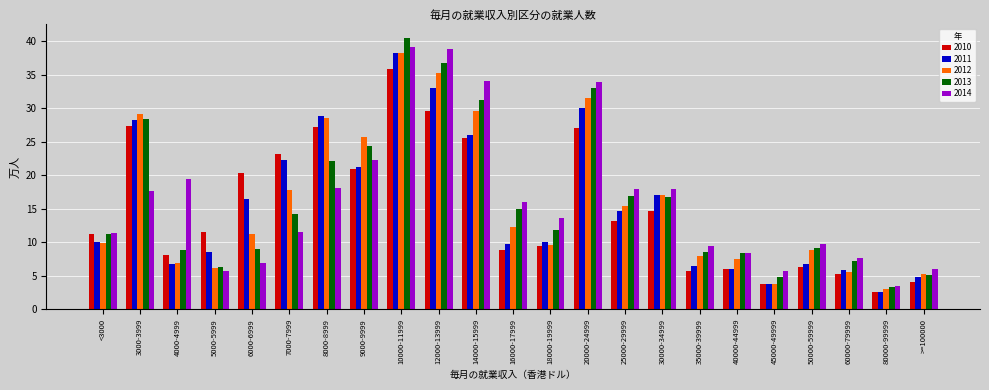

What is the label of the 21st bar from the right?

4000-4999